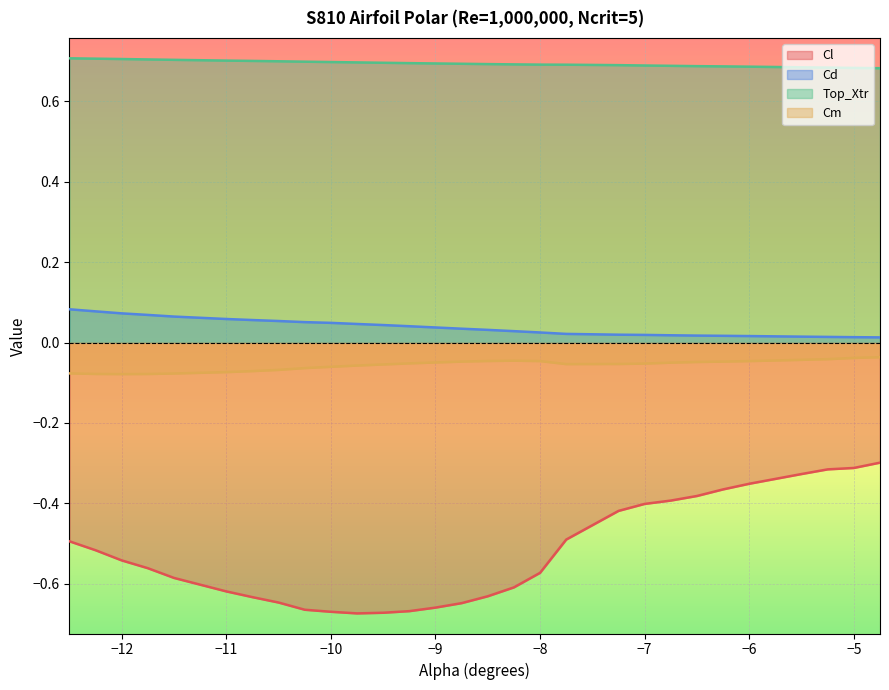

Which series has the widest spread of values?

Cl